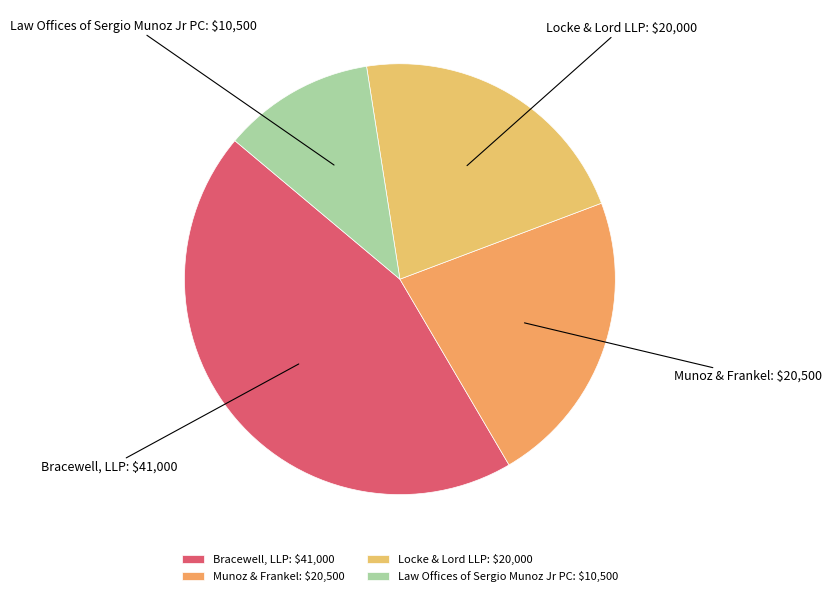

Is it true that Locke & Lord LLP: $20,000 is 22% of the pie?

True